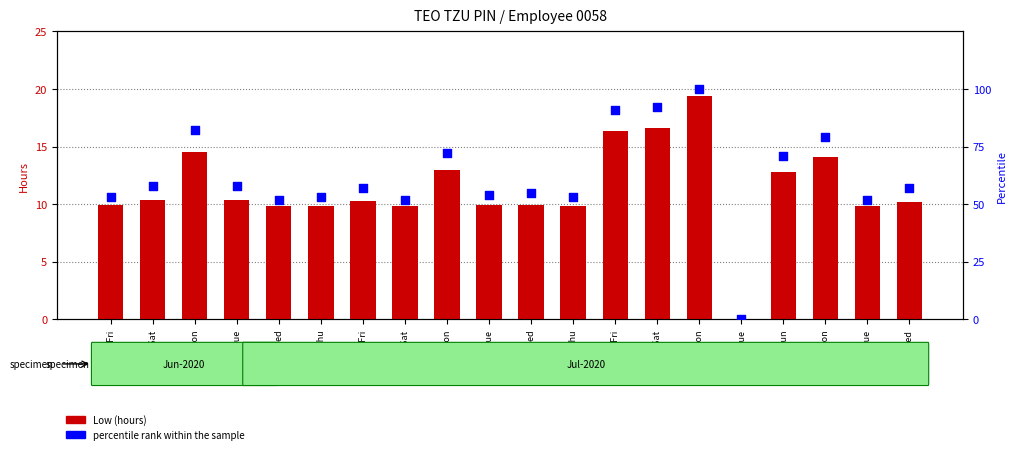

At which category is the sum across all series the highest?

13-Mon